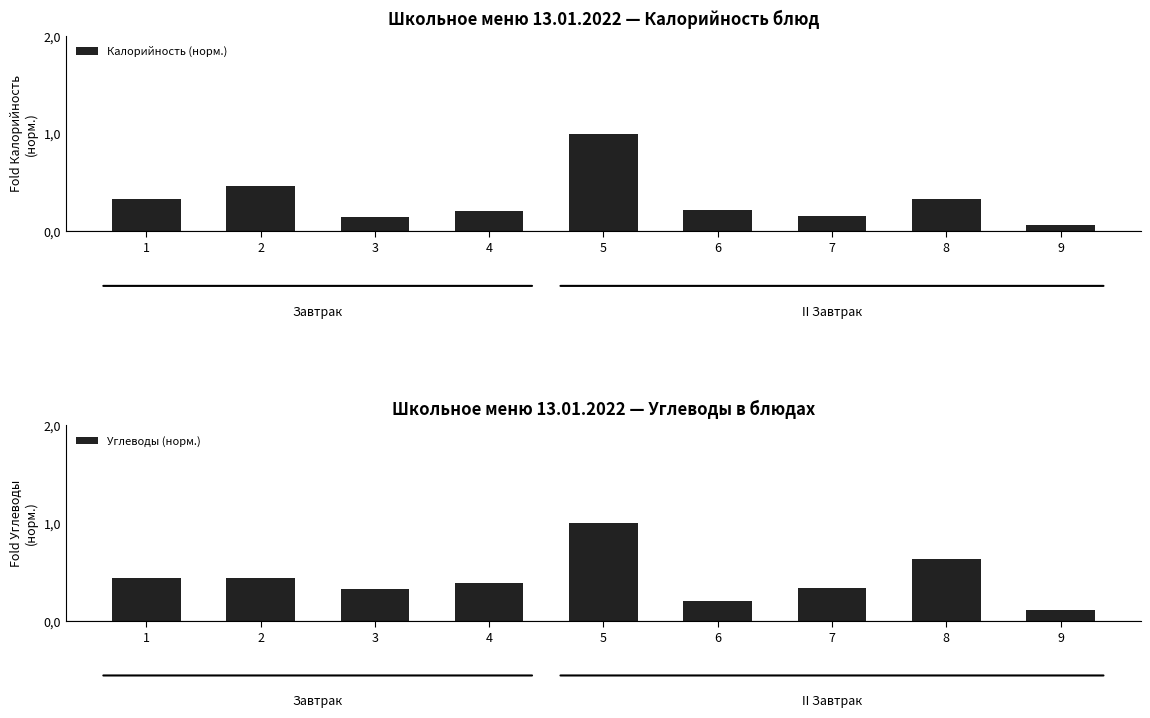

Read the Калорийность (норм.) value at 2.

0.5